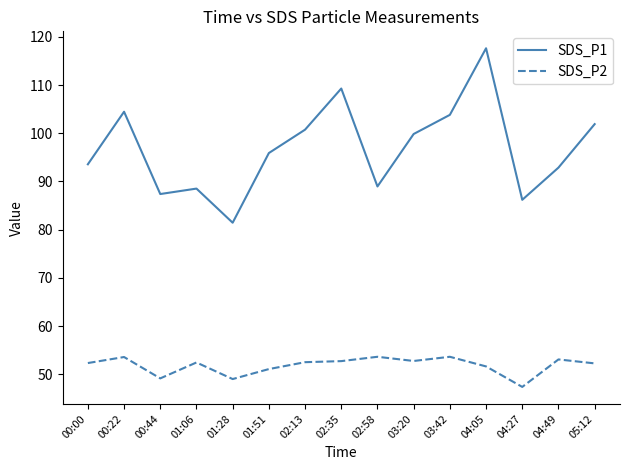

Is this an area chart (filled region under the line)?

No